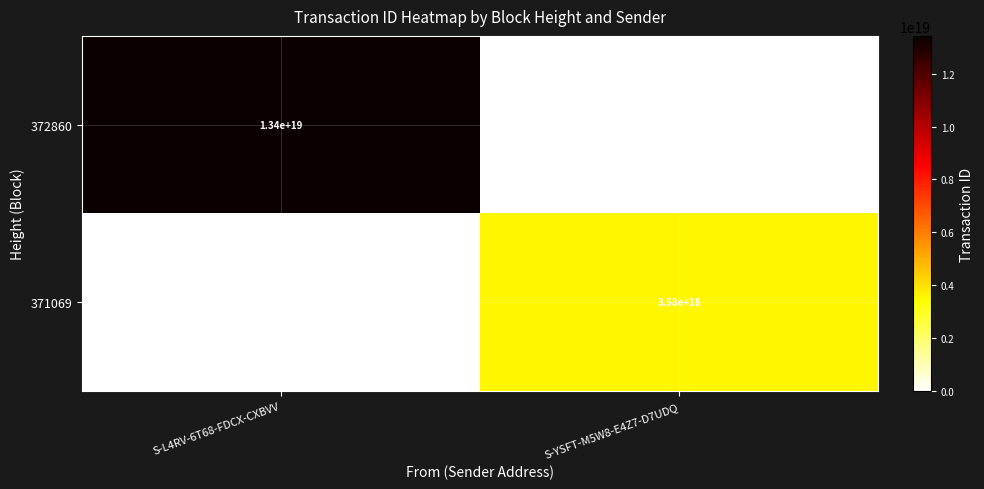

True or false: 371069 has a value of 5987773240550185984 at S-YSFT-M5W8-E4Z7-D7UDQ.

False